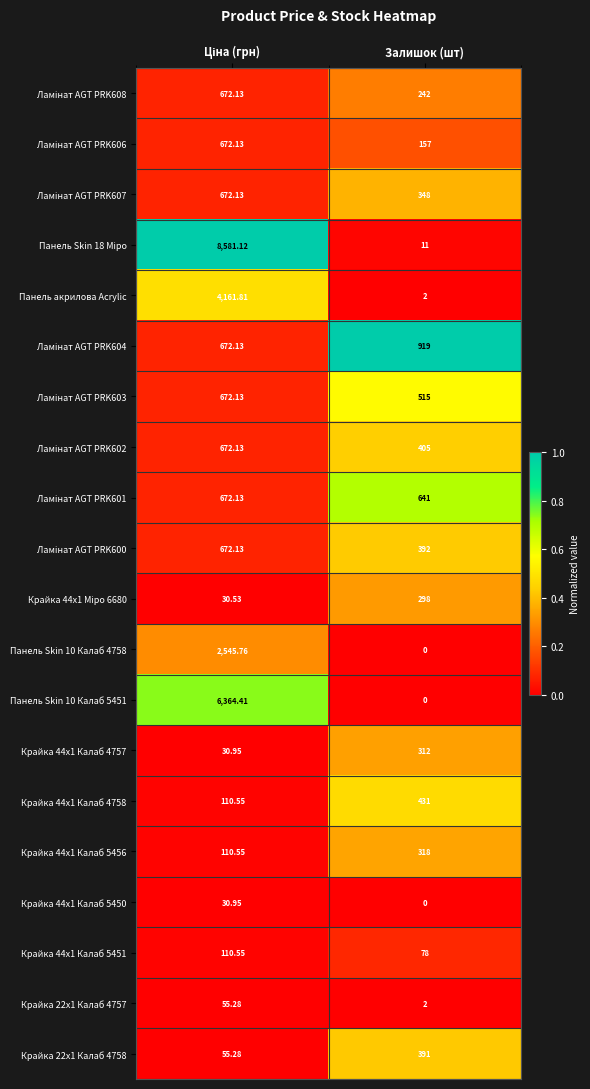

At which category does the chart reach its minimum across all series?

Залишок (шт)